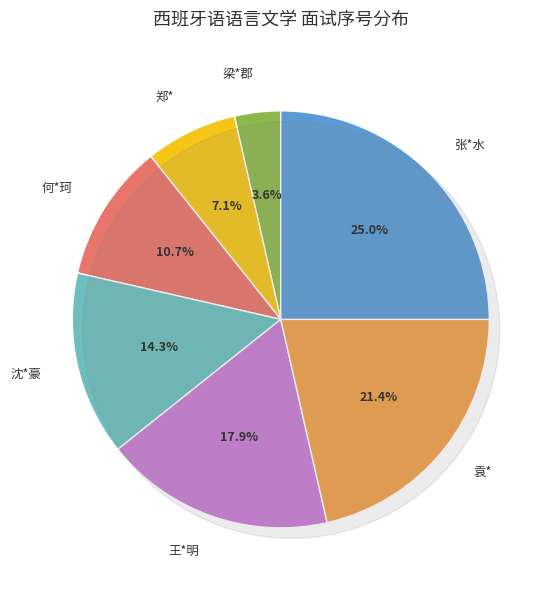

True or false: 何*珂 accounts for 23% of the total.

False